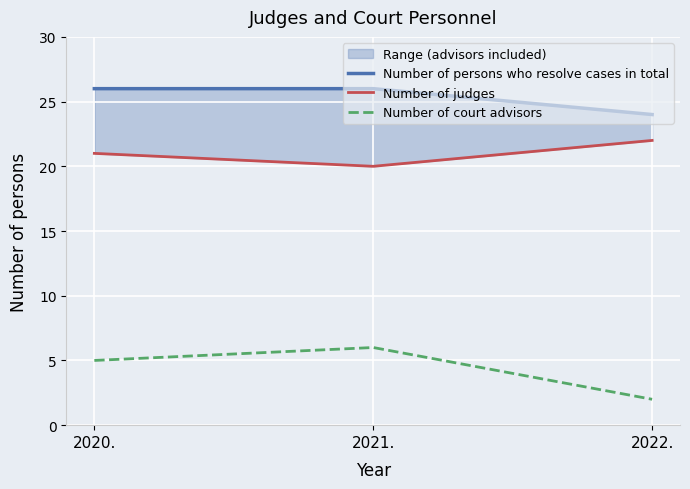

Read the Number of judges value at 2020..

21